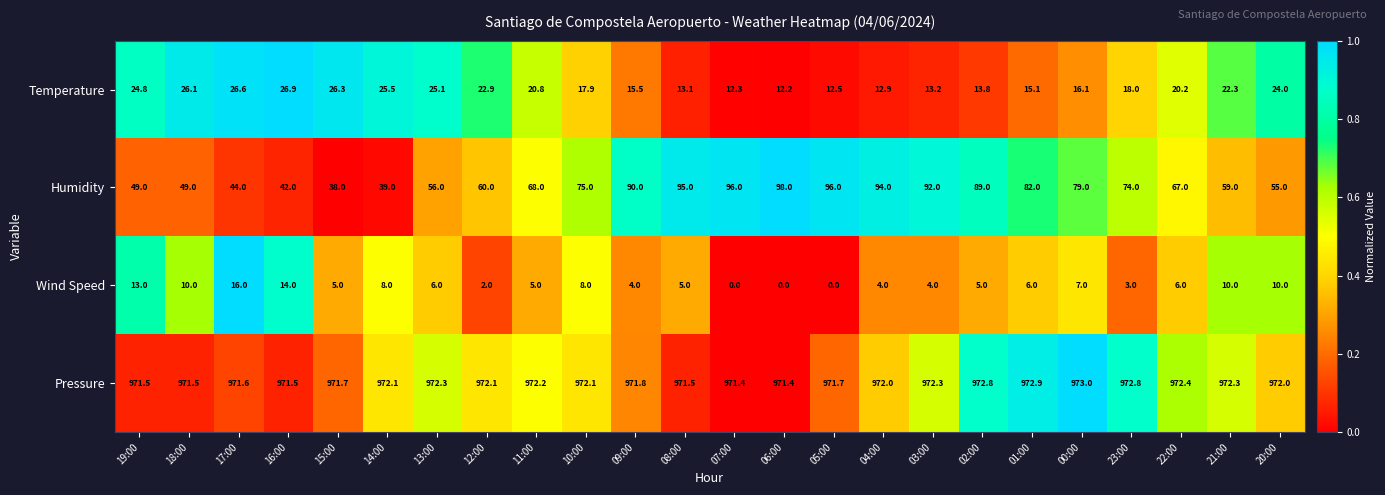

Which category has the highest value in the Temperature series?

16:00